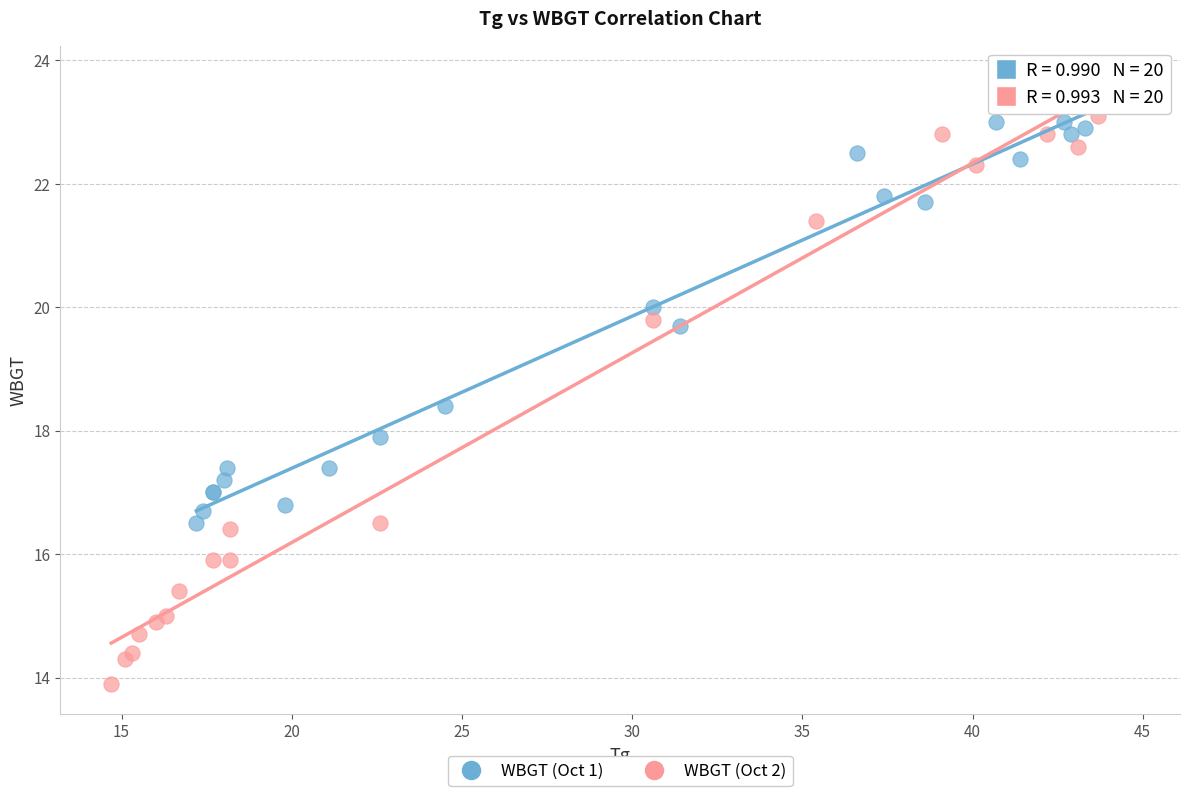

What are all the series names shown in the legend?

WBGT (Oct 1), WBGT (Oct 2)